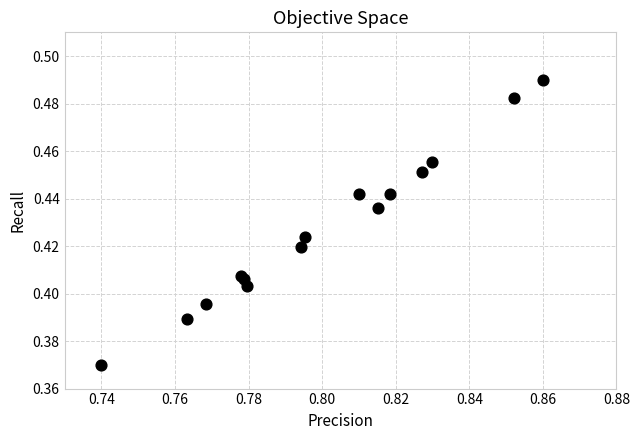

How many data points are displayed?

15